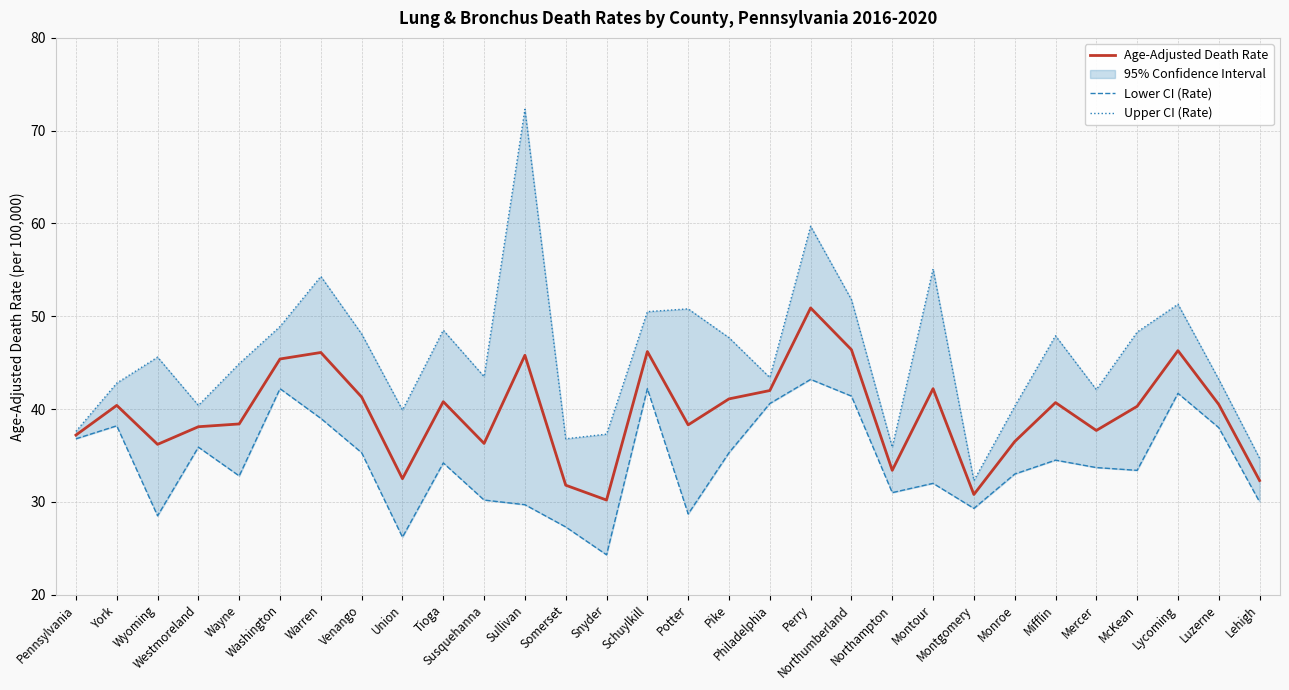

What is the total value across all series at Pike?

124.1